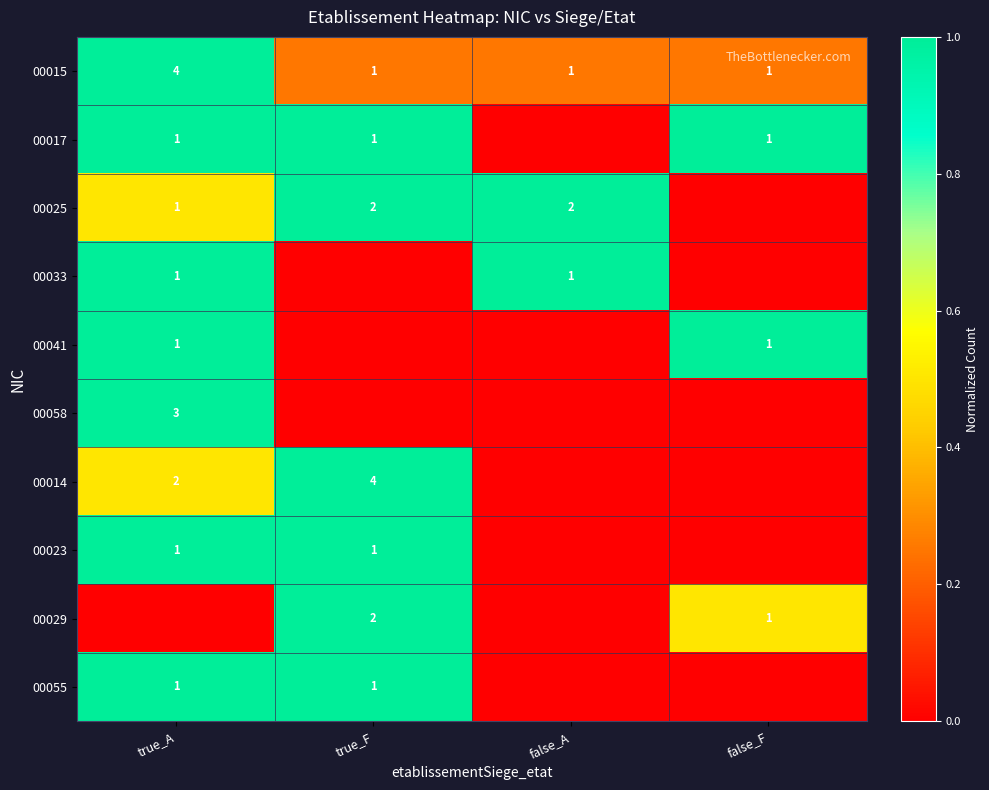

What is the sum of all 00015 values?

7